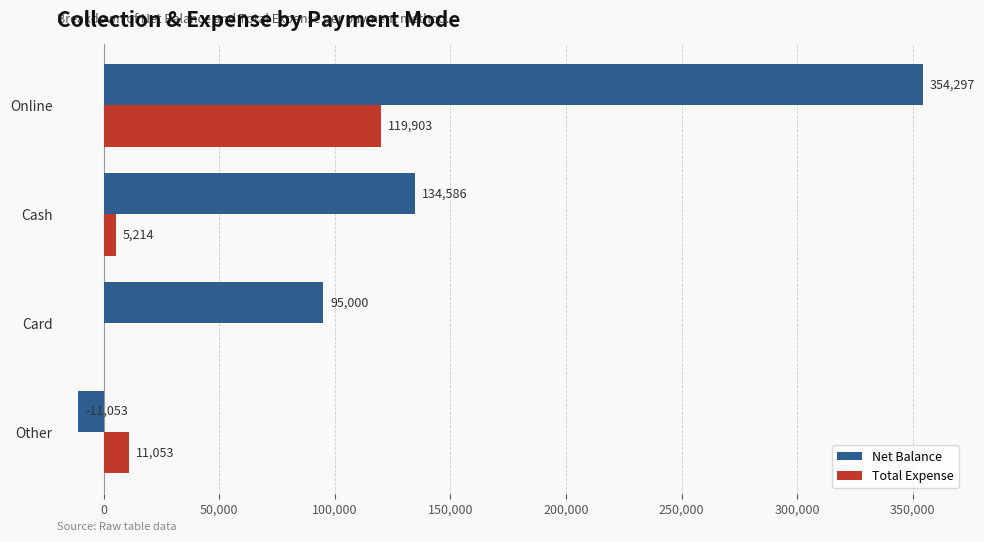

Which series has the largest total across all categories?

Net Balance